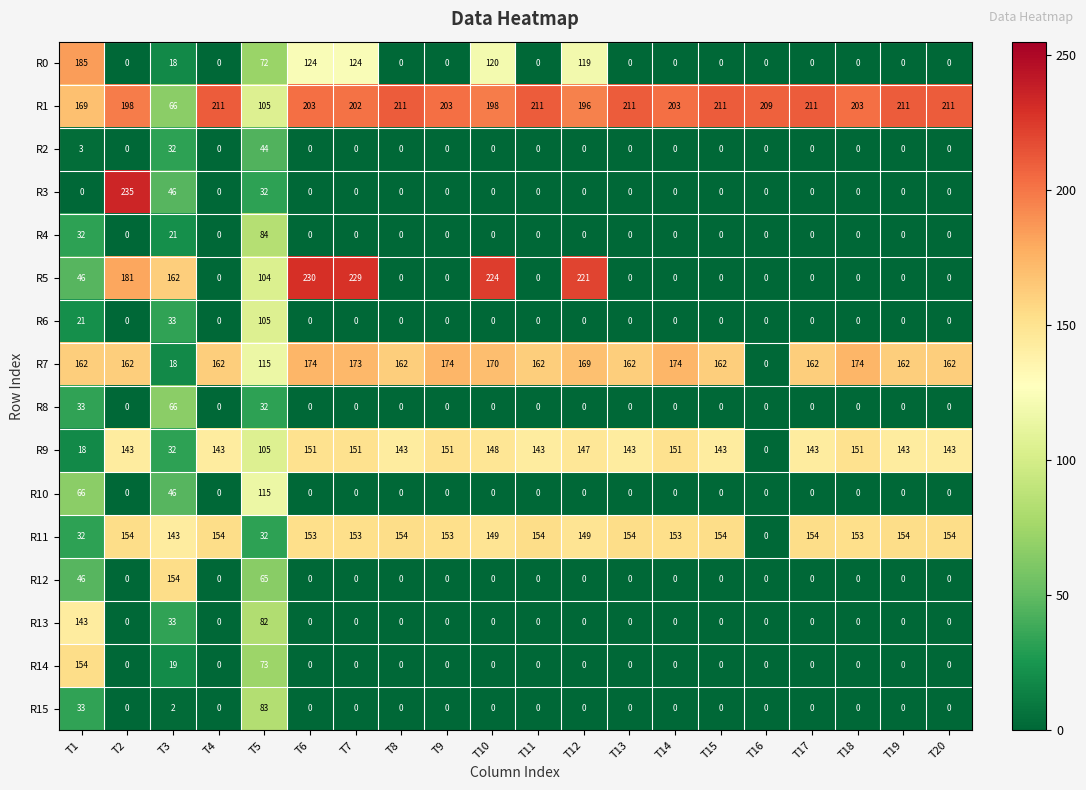

How many positive values does the R12 series have?

3